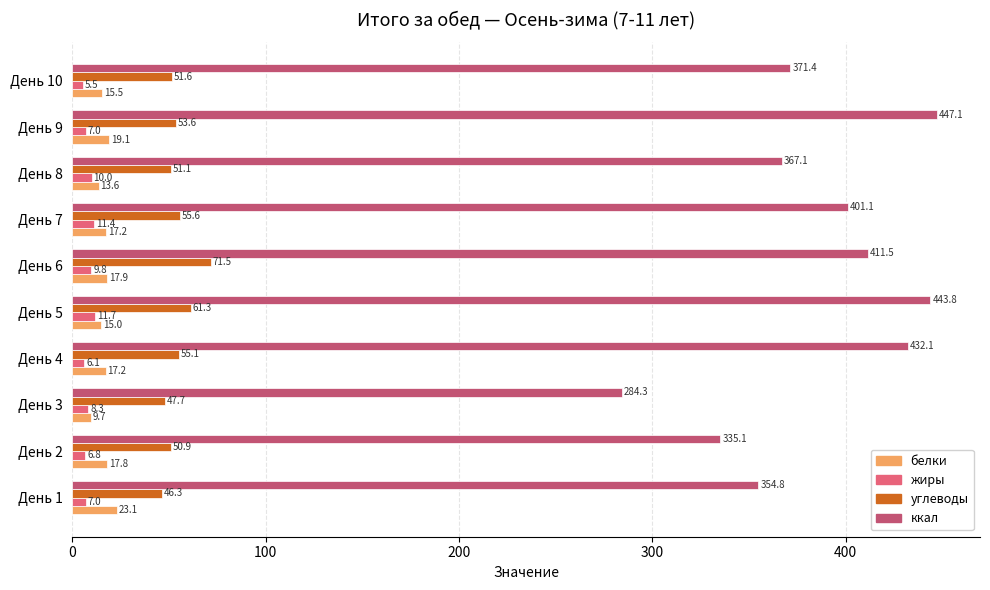

True or false: ккал has a value of 443.8 at День 5.

True